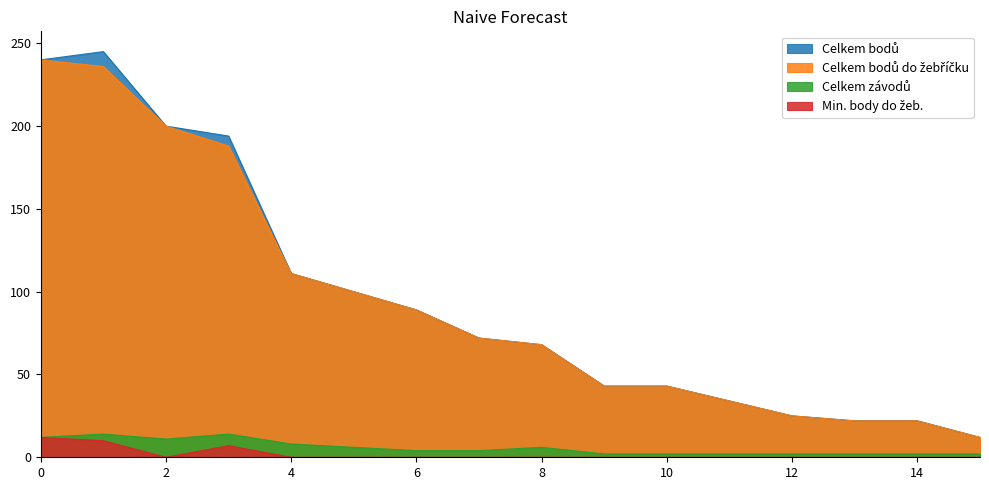

At which label does Celkem bodů do žebříčku reach its minimum?

Veselý Tomáš